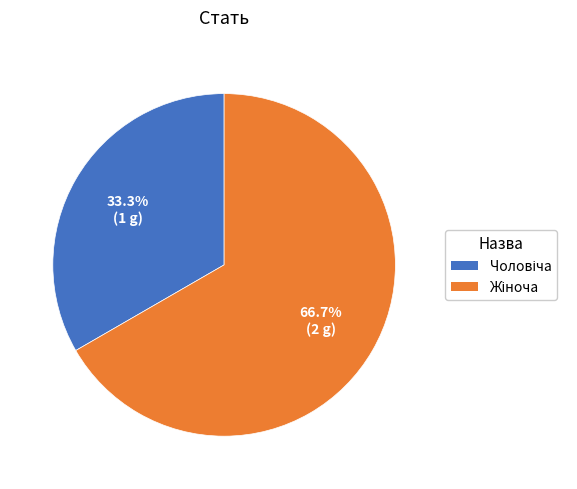

Does any single category account for the majority?

Yes